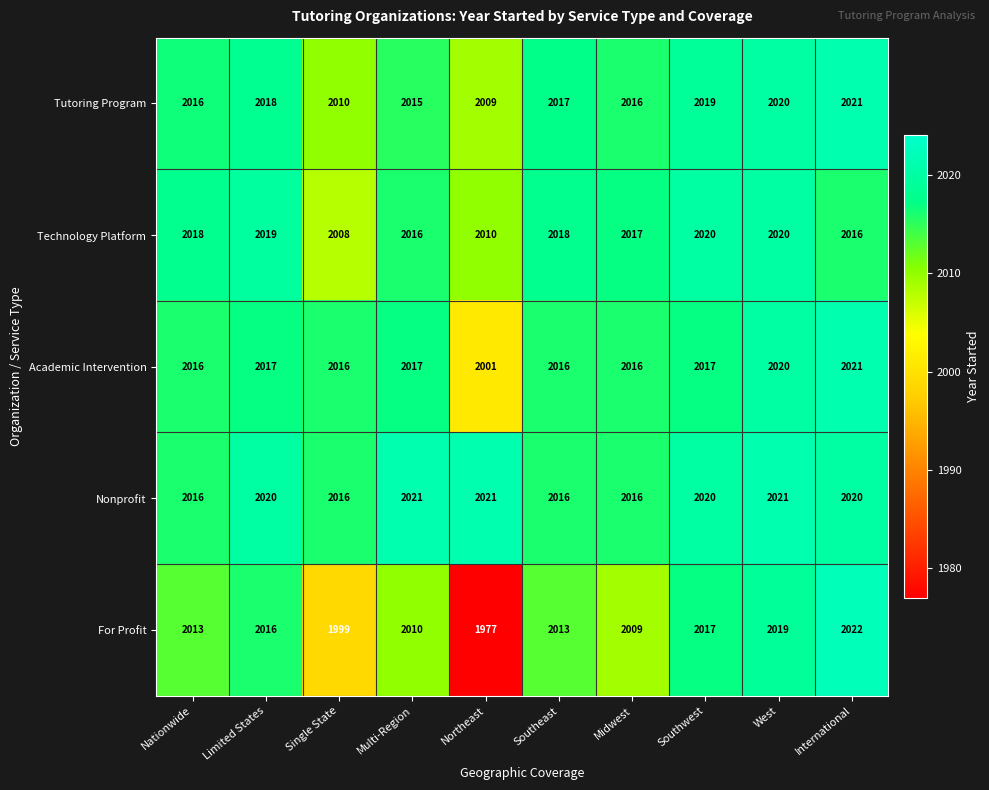

Is it true that Nonprofit equals 2021 at Multi-Region?

True